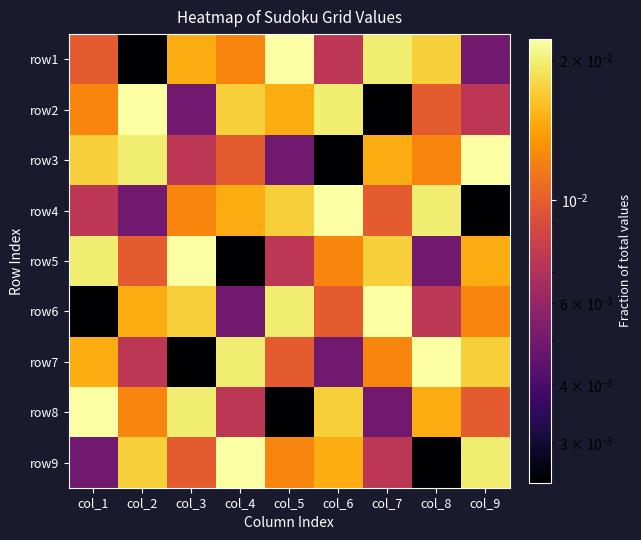

Reading left to right, what are all the values shown in this chart?

row1: col_1=0.0	col_2=0.0	col_3=0.0	col_4=0.0	col_5=0.0	col_6=0.0	col_7=0.0	col_8=0.0	col_9=0.0
row2: col_1=0.0	col_2=0.0	col_3=0.0	col_4=0.0	col_5=0.0	col_6=0.0	col_7=0.0	col_8=0.0	col_9=0.0
row3: col_1=0.0	col_2=0.0	col_3=0.0	col_4=0.0	col_5=0.0	col_6=0.0	col_7=0.0	col_8=0.0	col_9=0.0
row4: col_1=0.0	col_2=0.0	col_3=0.0	col_4=0.0	col_5=0.0	col_6=0.0	col_7=0.0	col_8=0.0	col_9=0.0
row5: col_1=0.0	col_2=0.0	col_3=0.0	col_4=0.0	col_5=0.0	col_6=0.0	col_7=0.0	col_8=0.0	col_9=0.0
row6: col_1=0.0	col_2=0.0	col_3=0.0	col_4=0.0	col_5=0.0	col_6=0.0	col_7=0.0	col_8=0.0	col_9=0.0
row7: col_1=0.0	col_2=0.0	col_3=0.0	col_4=0.0	col_5=0.0	col_6=0.0	col_7=0.0	col_8=0.0	col_9=0.0
row8: col_1=0.0	col_2=0.0	col_3=0.0	col_4=0.0	col_5=0.0	col_6=0.0	col_7=0.0	col_8=0.0	col_9=0.0
row9: col_1=0.0	col_2=0.0	col_3=0.0	col_4=0.0	col_5=0.0	col_6=0.0	col_7=0.0	col_8=0.0	col_9=0.0